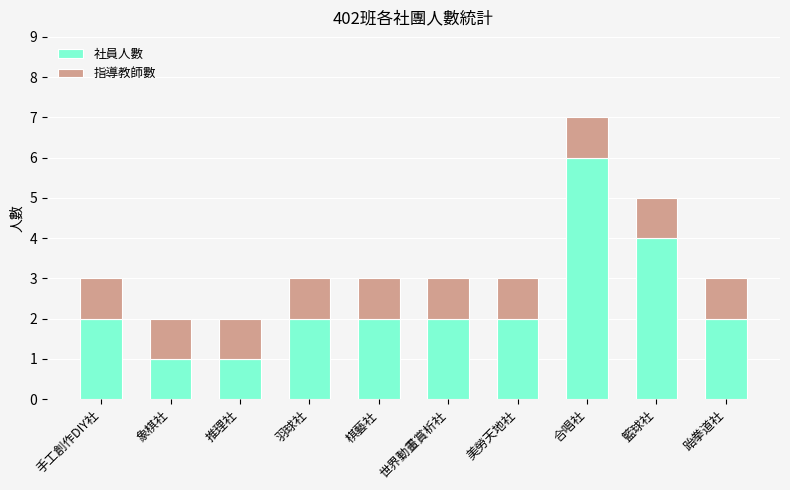

Is it true that 社員人數 equals 4 at 籃球社?

True